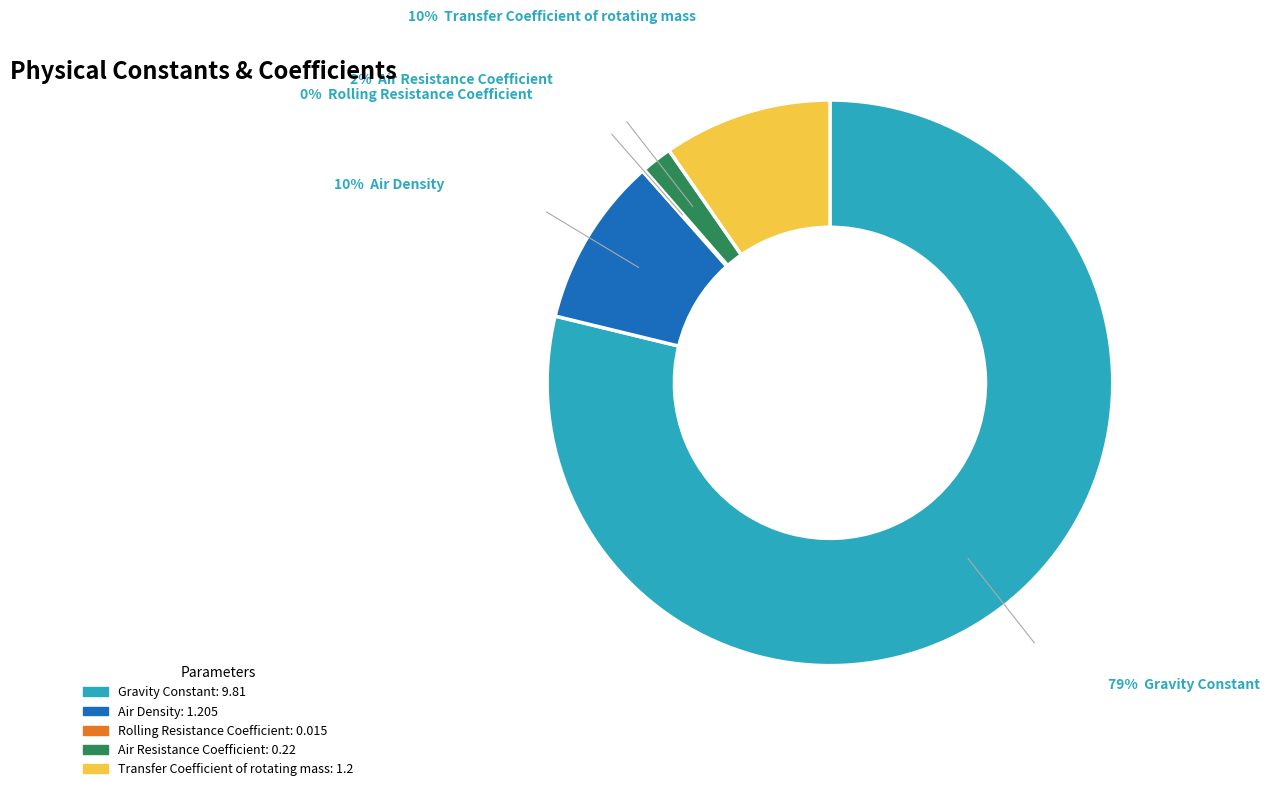

Is it true that Air Resistance Coefficient is 2% of the pie?

True